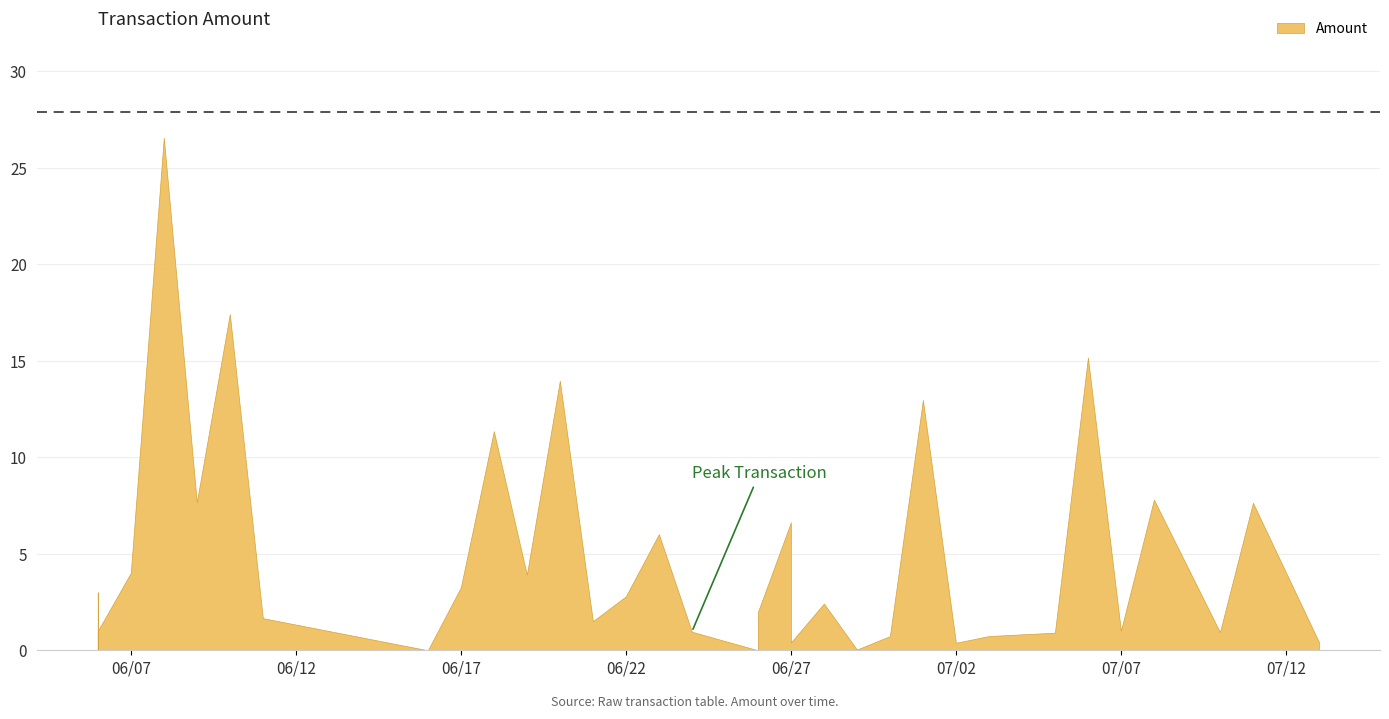

How many series are shown in this chart?

1